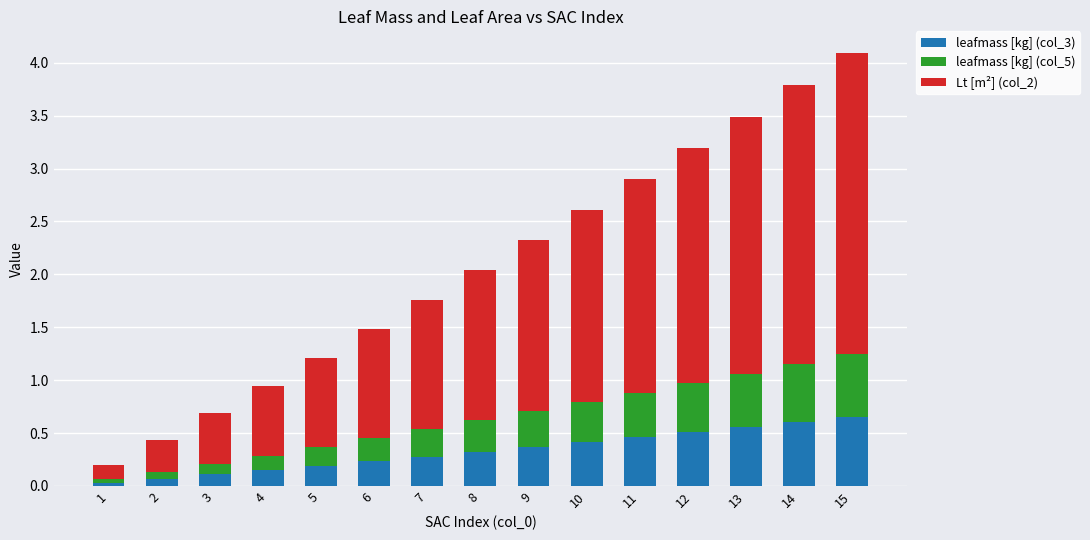

The value of leafmass [kg] (col_3) at 15 is 1.1. True or false?

False